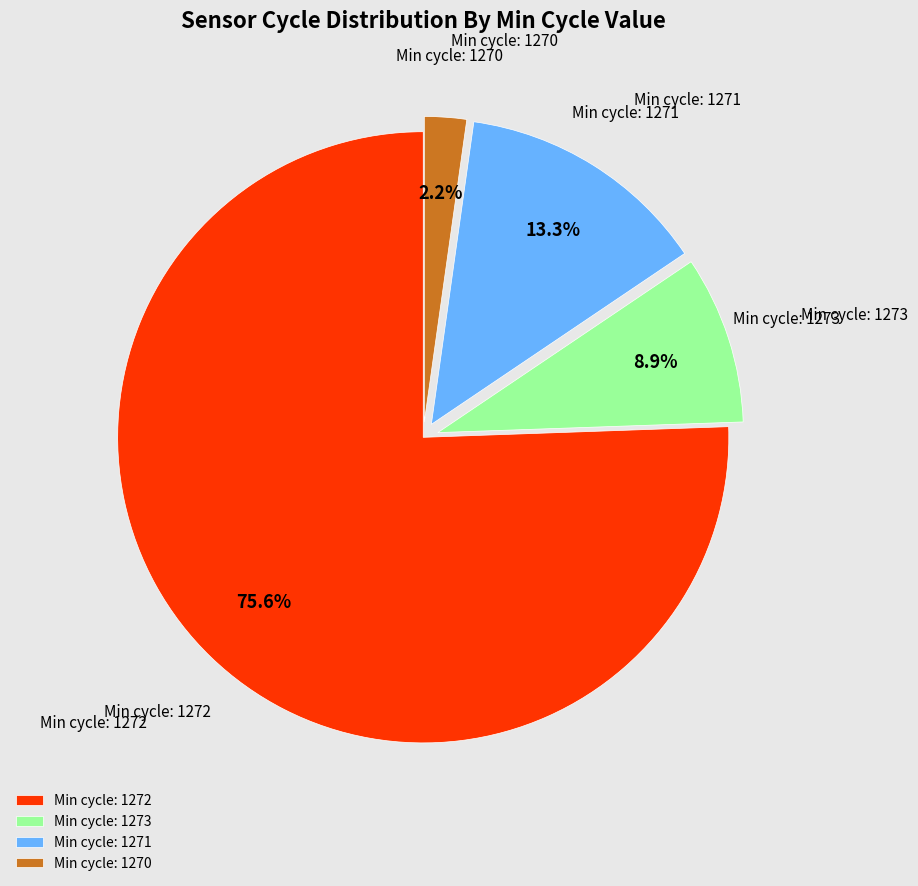

How many segments does this pie chart have?

4